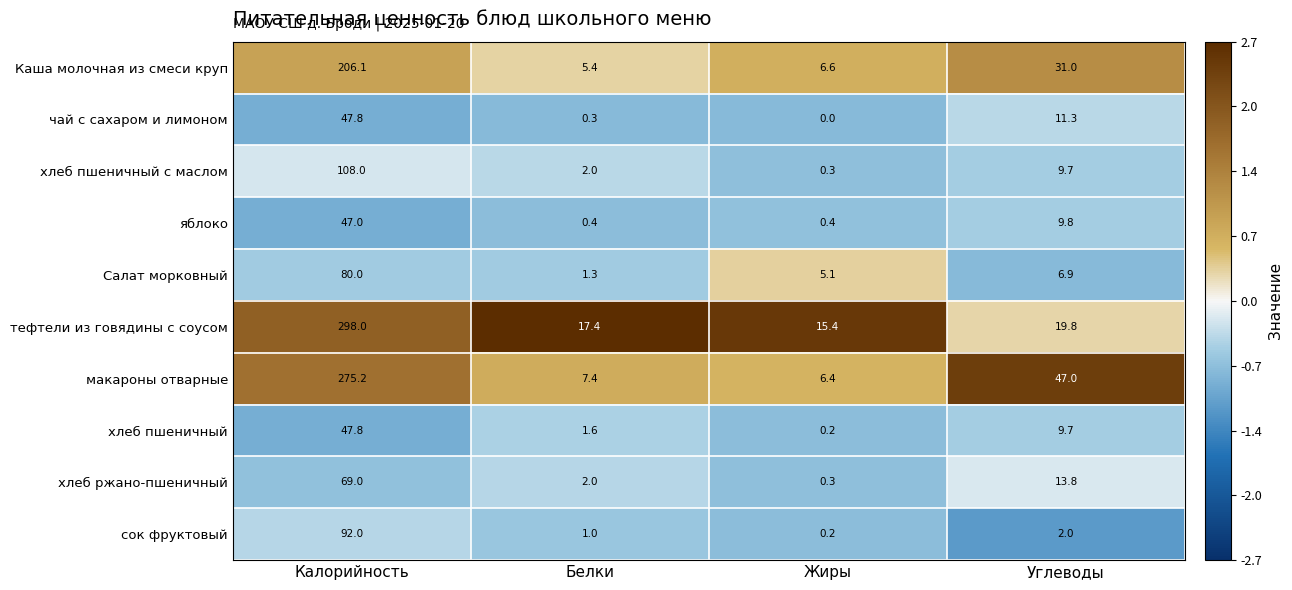

What is the difference between the maximum and minimum values in the яблоко series?

46.6